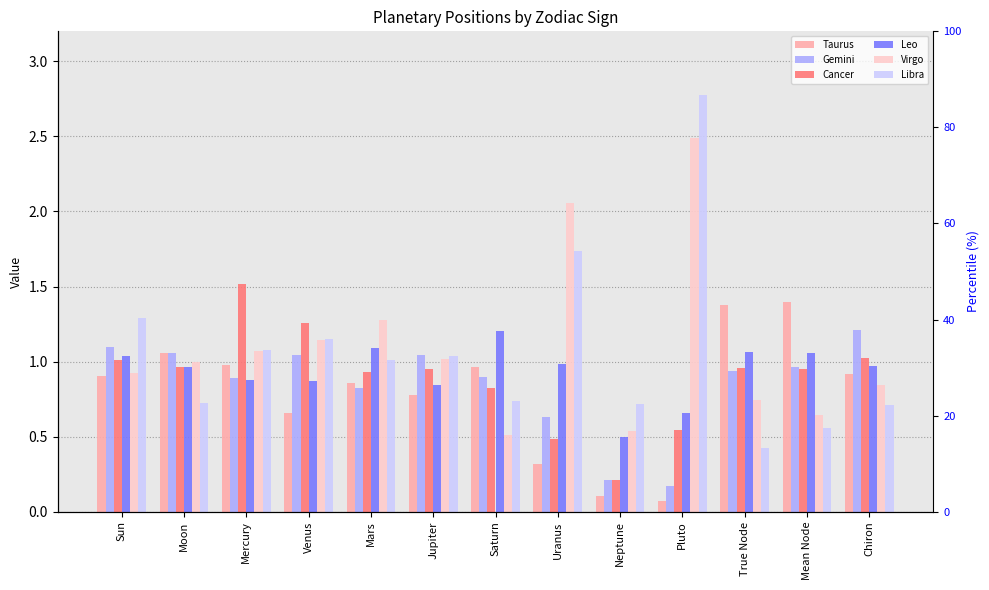

Is it true that Virgo equals 4.1 at Pluto?

False